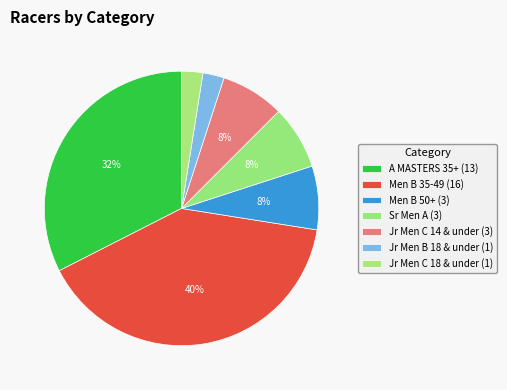

Rank the categories by value from highest to lowest.

Men B 35-49, A MASTERS 35+, Men B 50+, Sr Men A, Jr Men C 14 & under, Jr Men B 18 & under, Jr Men C 18 & under